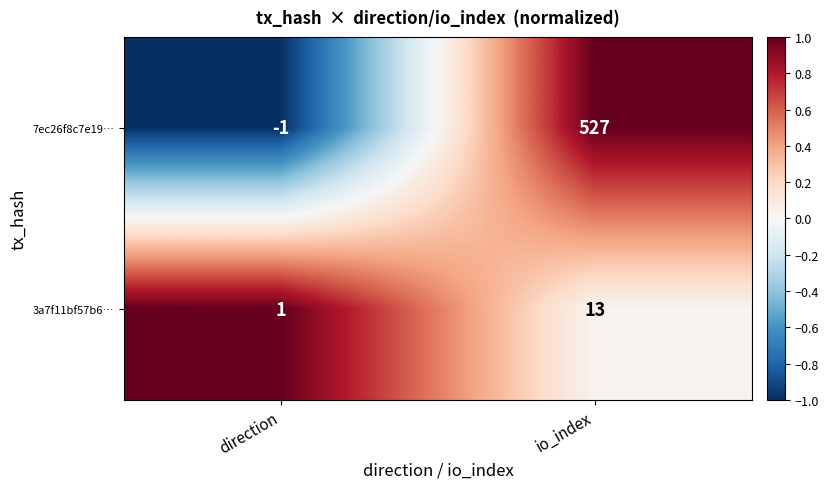

The 7ec26f8c7e19… series shows -1 at direction. True or false?

True